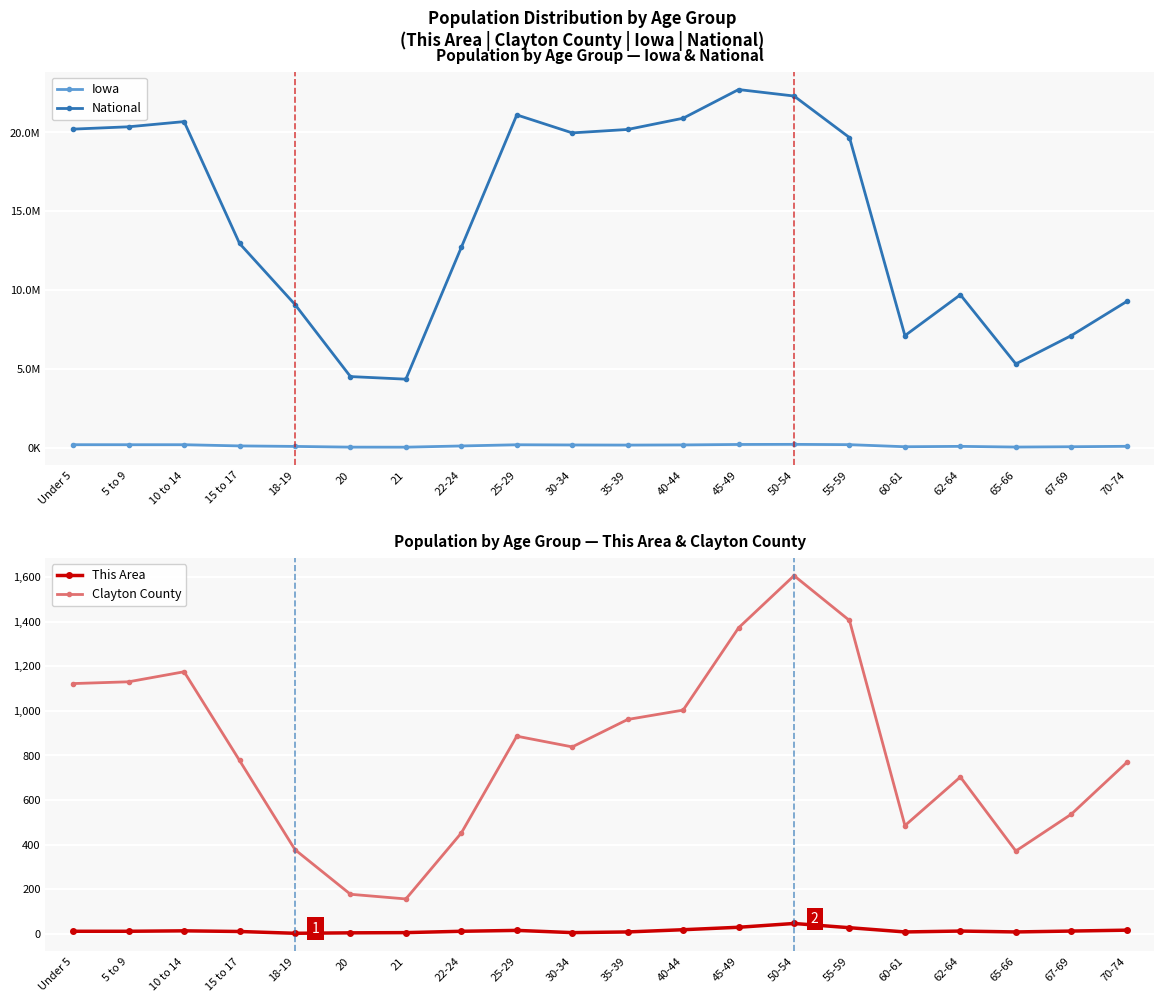

What is the label of the 1st point from the right?

70-74